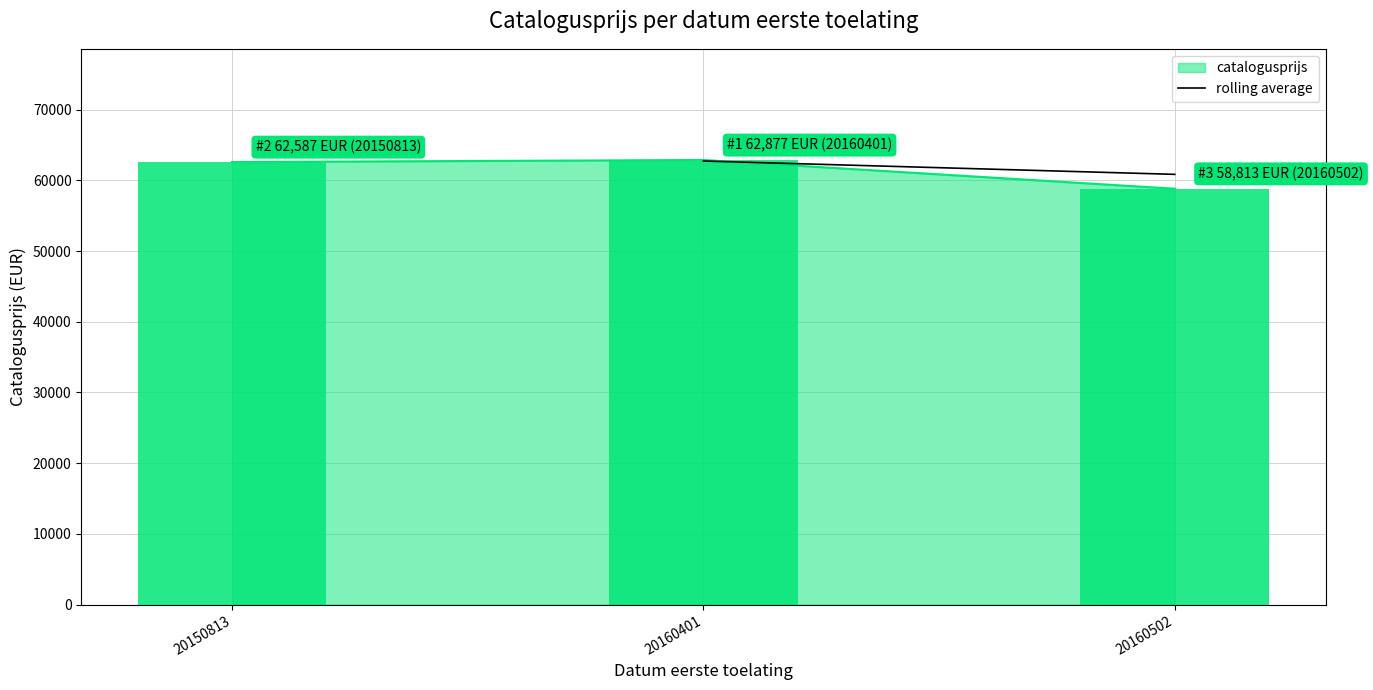

At which label is catalogusprijs closest to 60845?

20150813